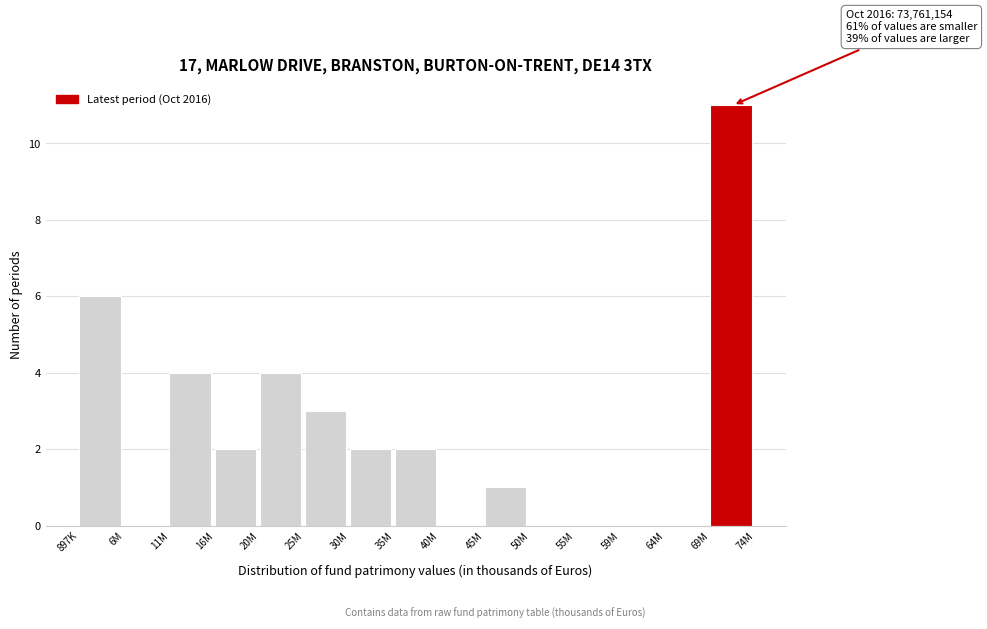

Reading left to right, extract all data points from this chart.

897K=6	6M=0	11M=4	16M=2	20M=4	25M=3	30M=2	35M=2	40M=0	45M=1	50M=0	55M=0	59M=0	64M=0	69M=11